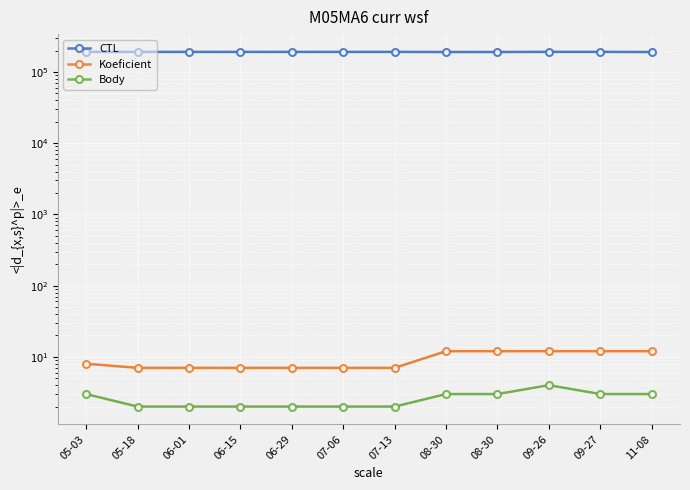

Count the Koeficient values in the range 7 to 12.

12